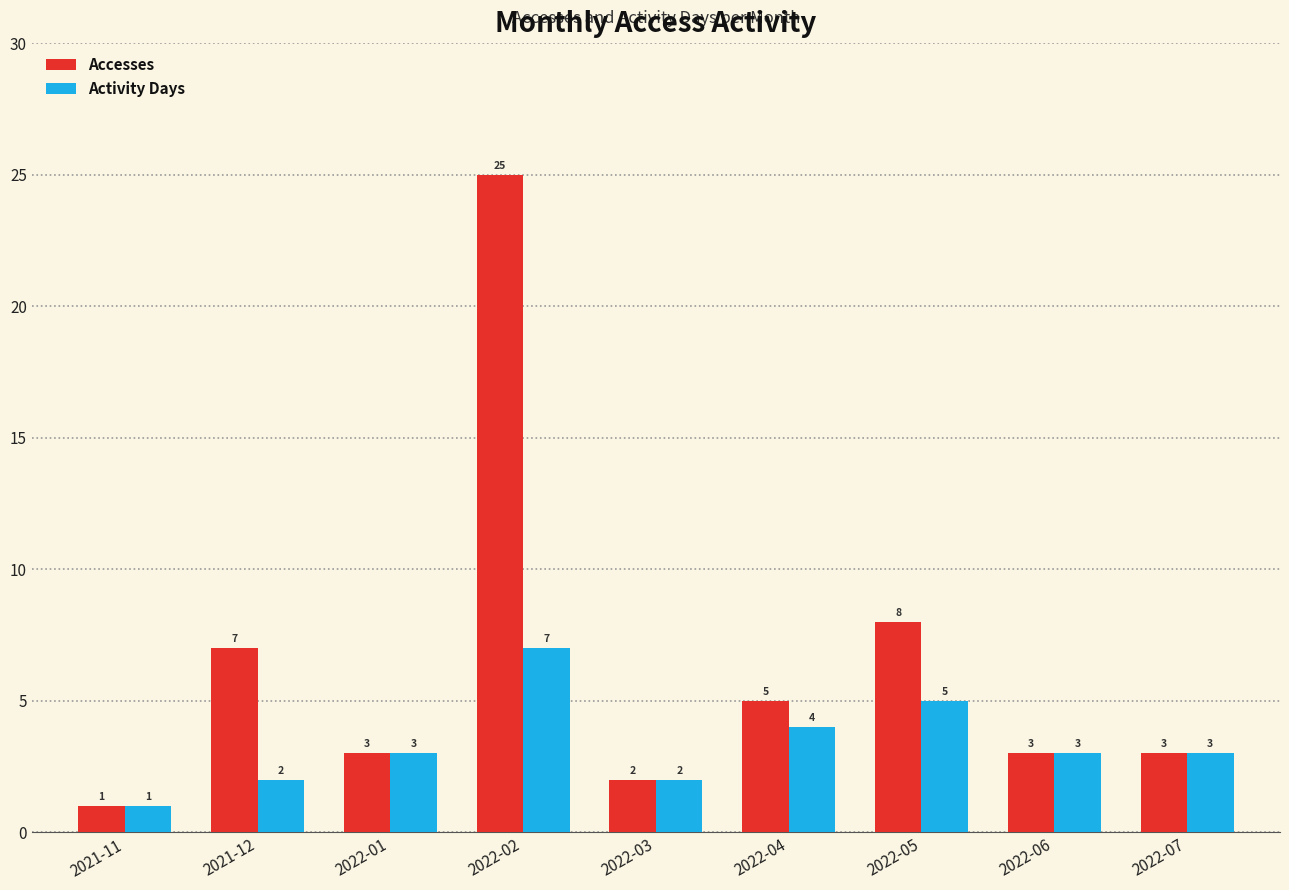

Is it true that Accesses equals 10 at 2021-12?

False